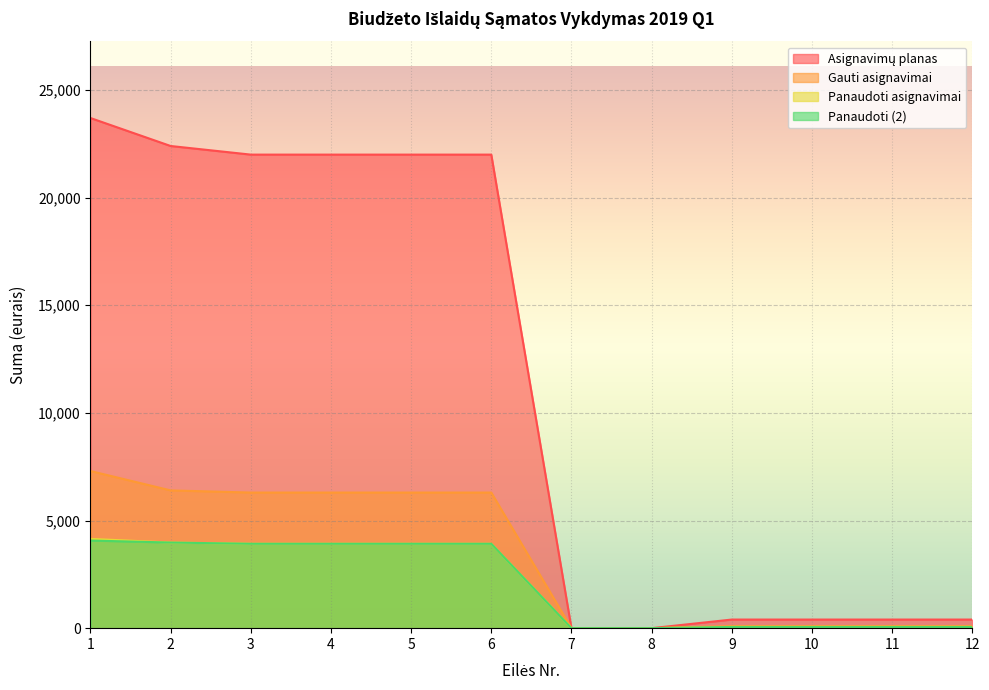

What is the difference between the second highest and minimum values in the Panaudoti asignavimai series?

3977.3